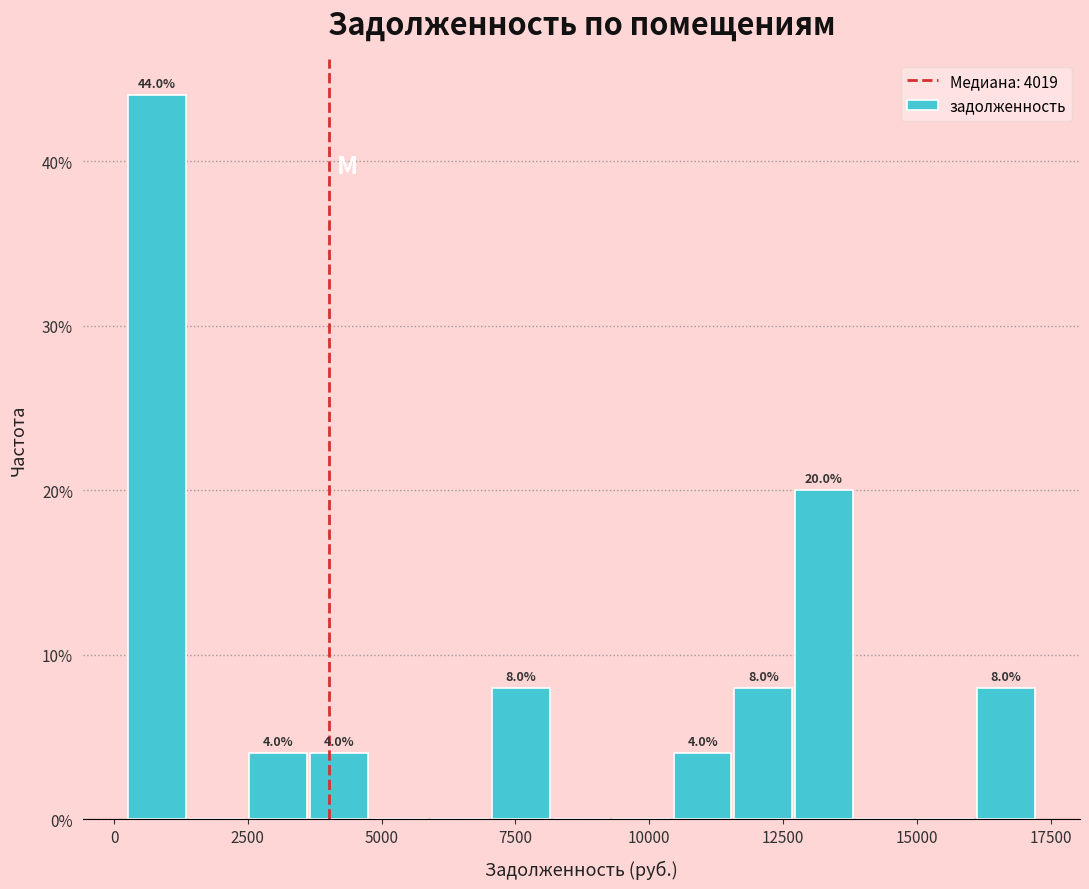

Read against the x-axis, roughly where is the centre of the tallest bar?

1000